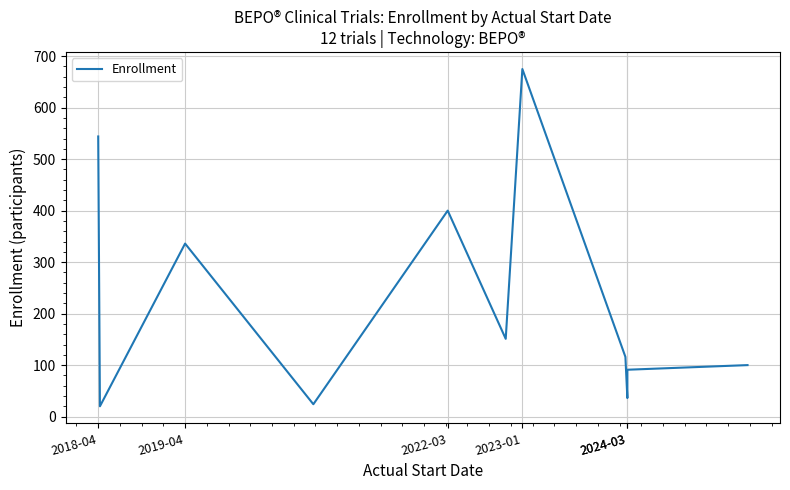

What is the minimum value shown in the chart?

20